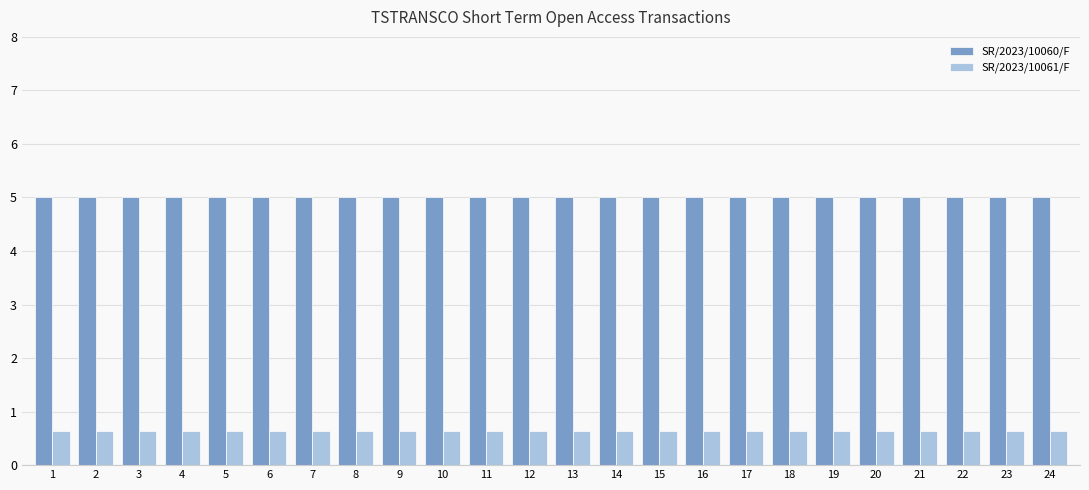

What is the spread (max minus min) of values at 17?

4.4